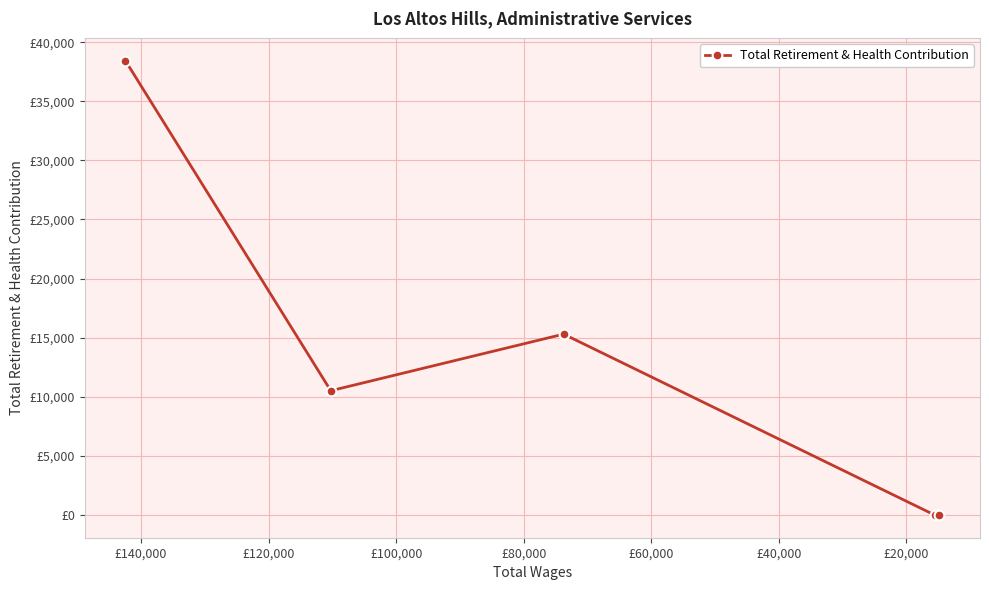

Reading left to right, transcribe all the data shown in this chart.

38442	10514	15302	0	0